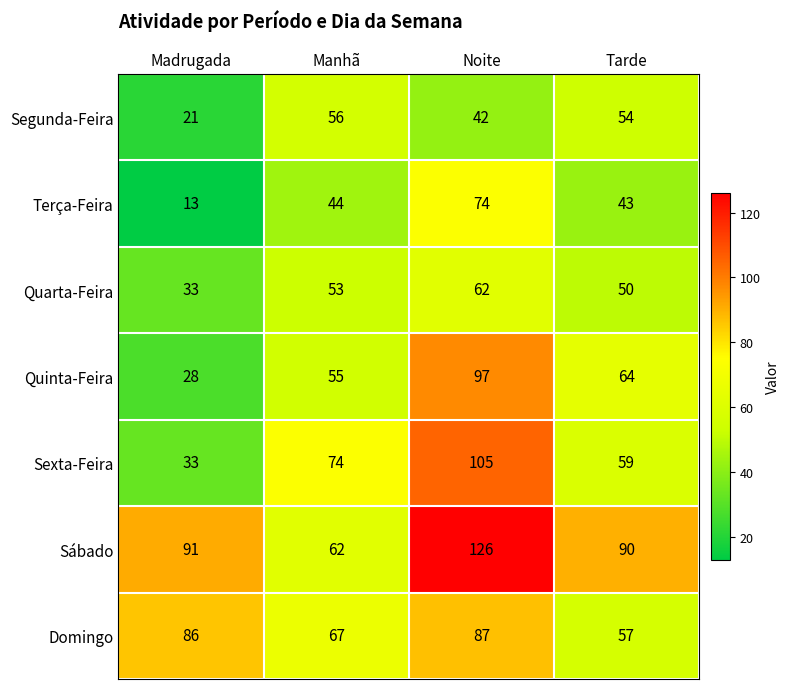

What is the total value across all series at Madrugada?

305